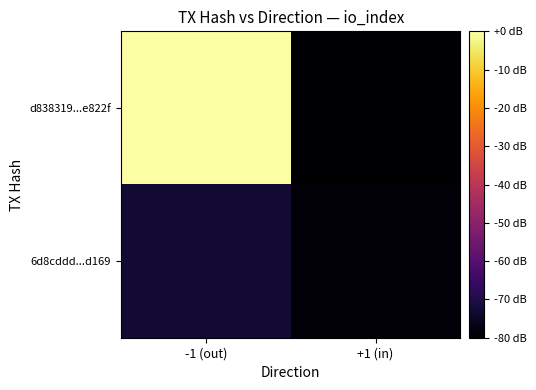

Between +1 (in) and -1 (out), which is larger?

-1 (out)